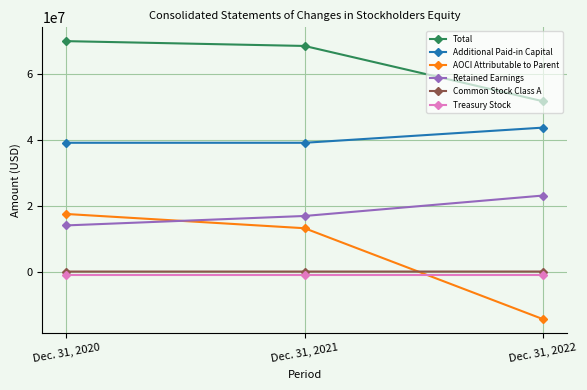

The Retained Earnings series shows 16916082 at Dec. 31, 2021. True or false?

True